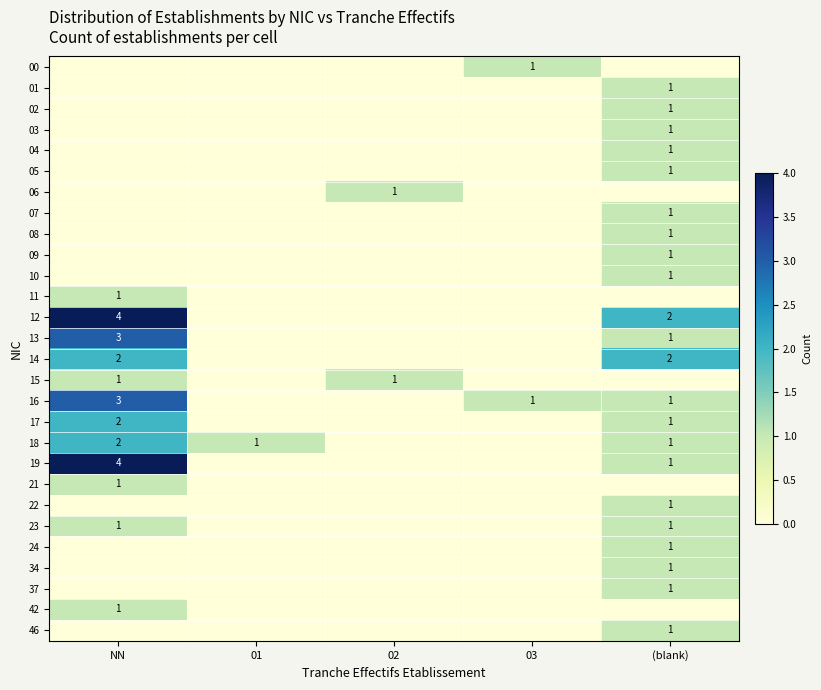

At which category is the sum across all series the highest?

NN